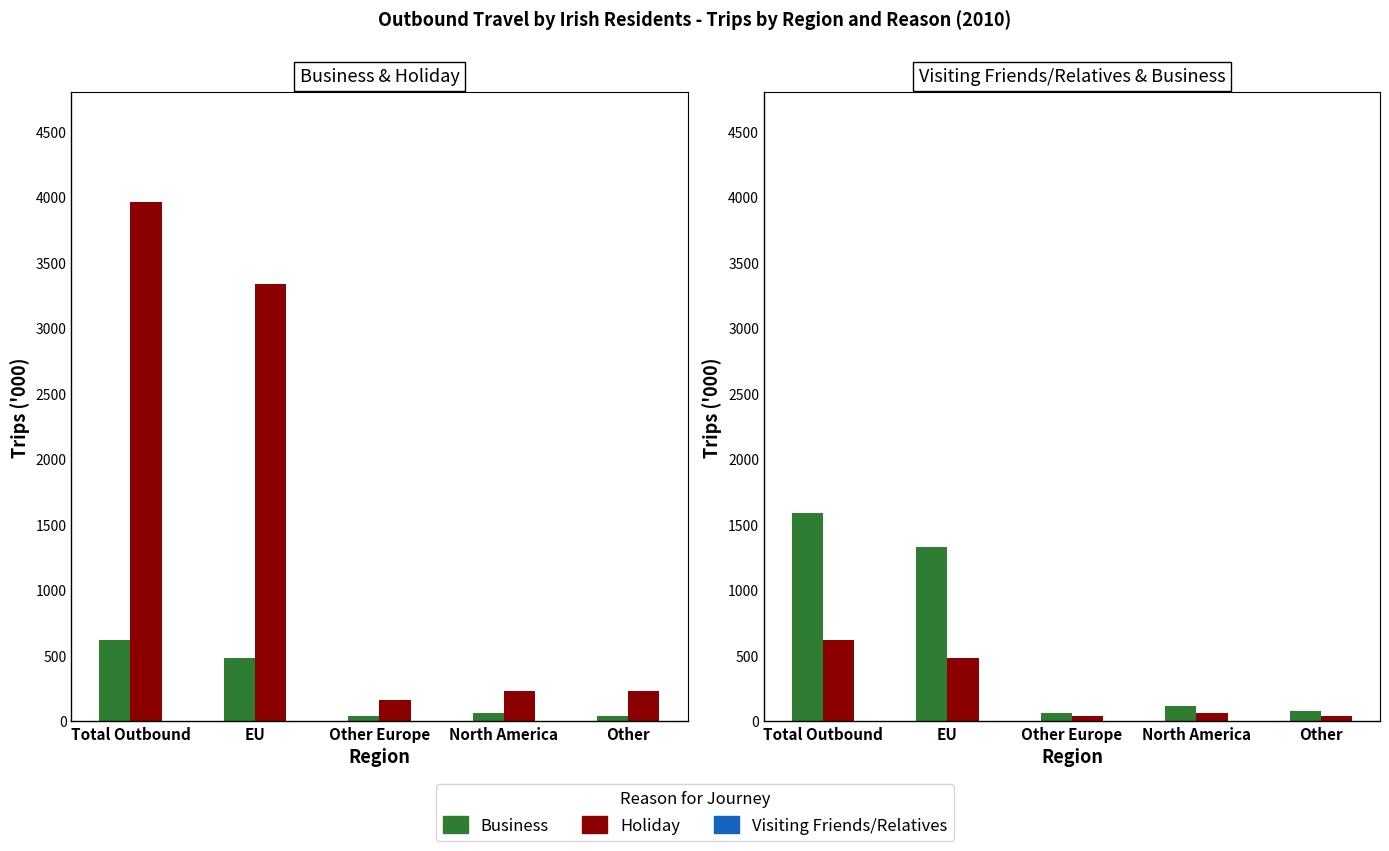

Between Total Outbound and EU, which series saw the biggest shift?

Holiday